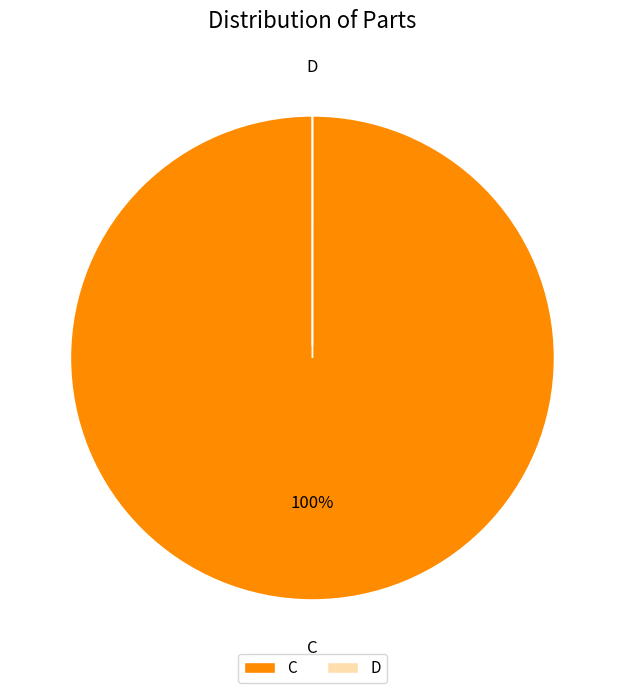

Which category accounts for the majority?

C